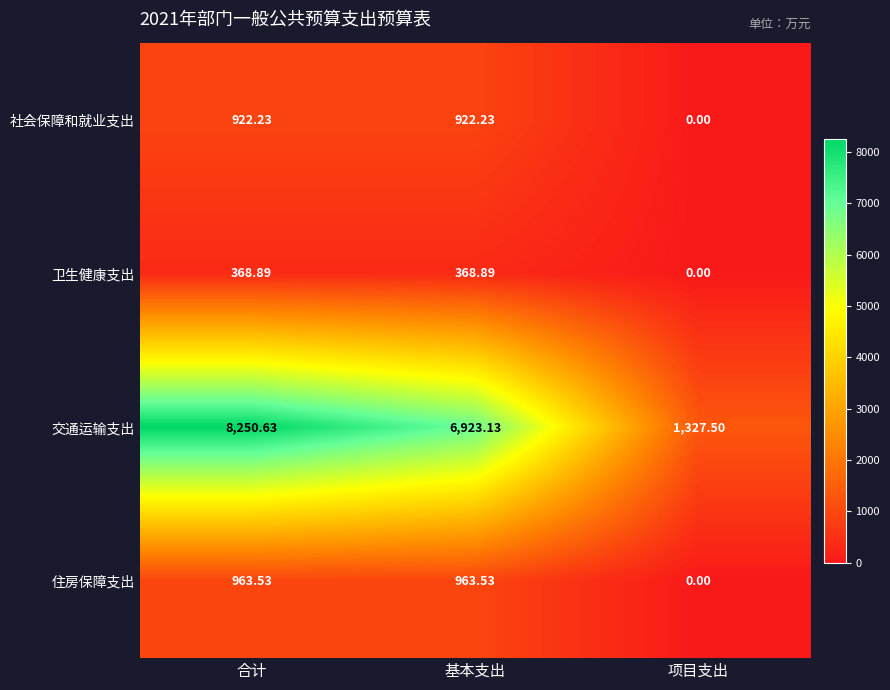

What is the total value across all series at 合计?

10505.3